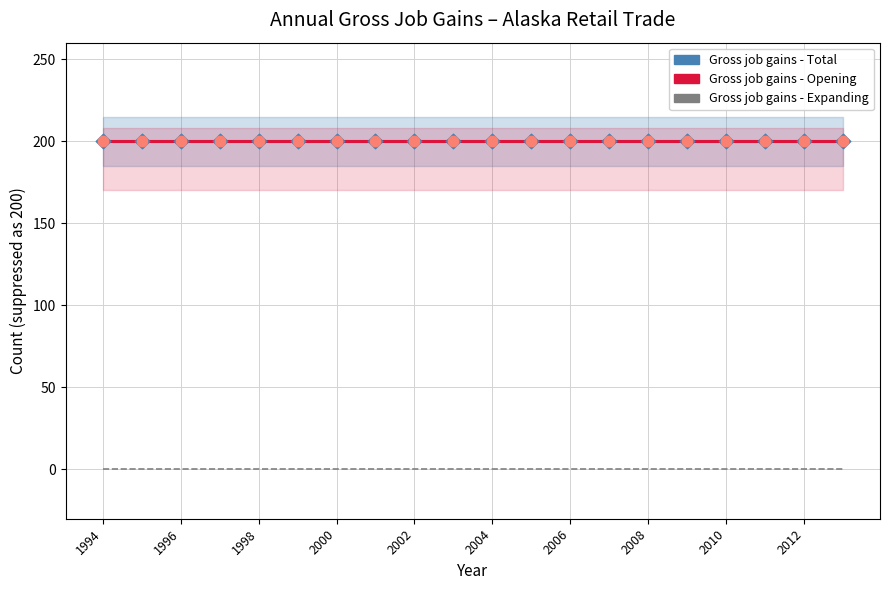

What are all the series names shown in the legend?

Gross job gains - Total, Gross job gains - Opening, Gross job gains - Expanding